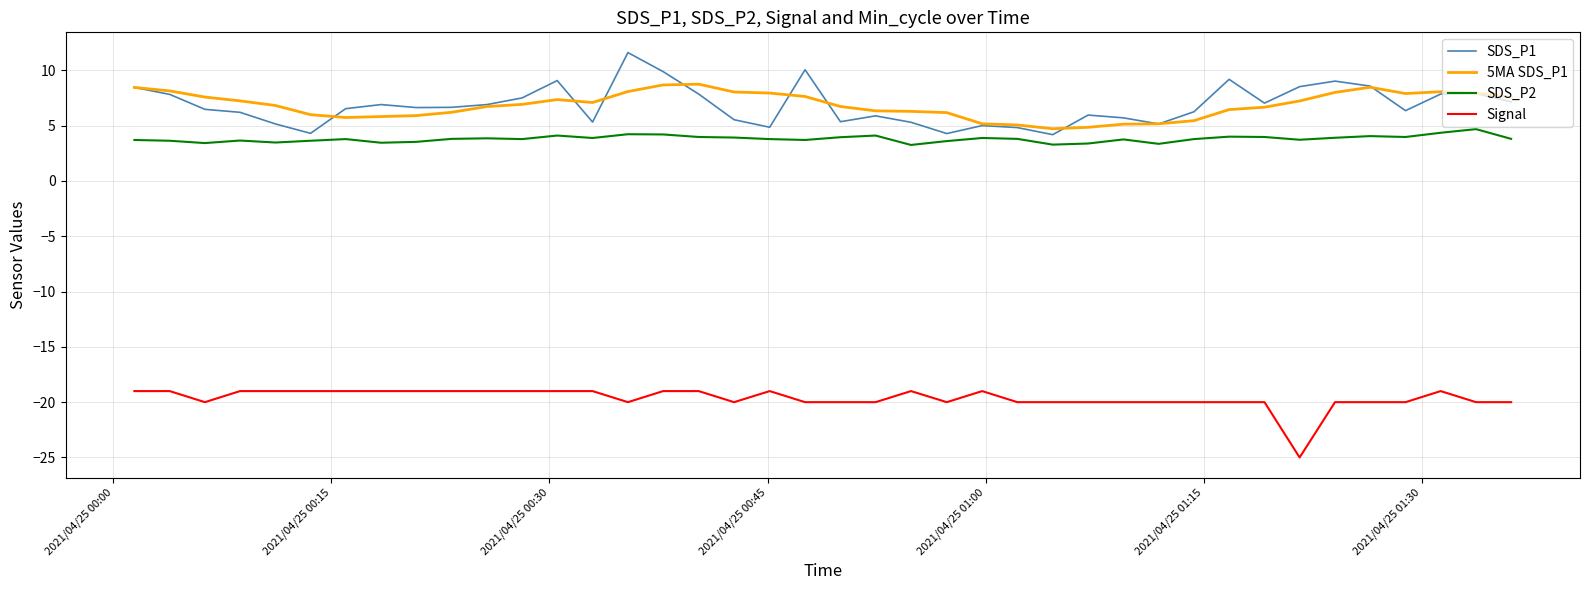

True or false: SDS_P1 and Signal cross at least once.

False